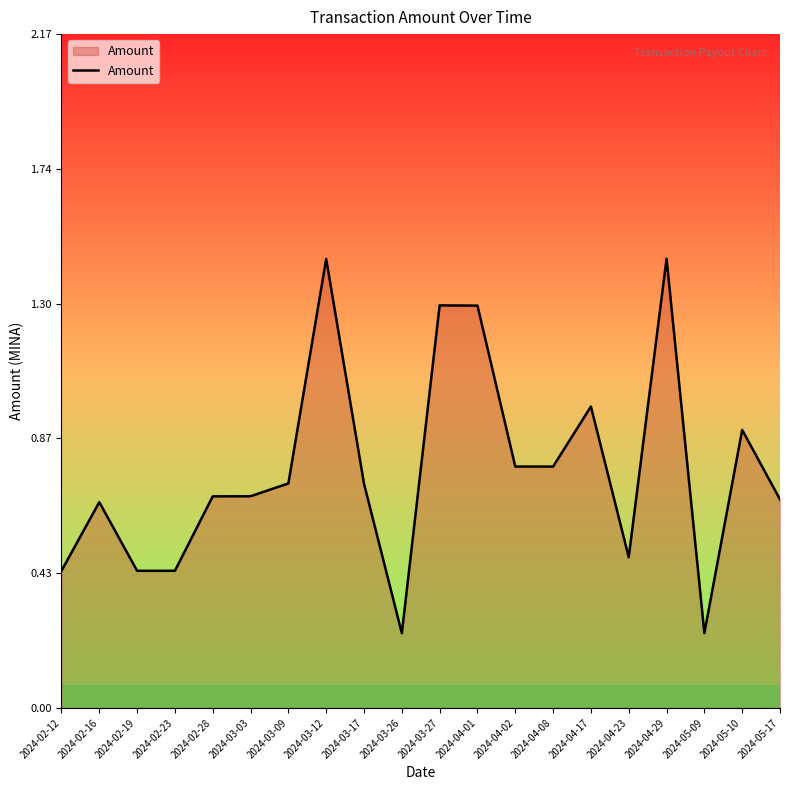

Does the chart display data point markers on the line(s)?

No